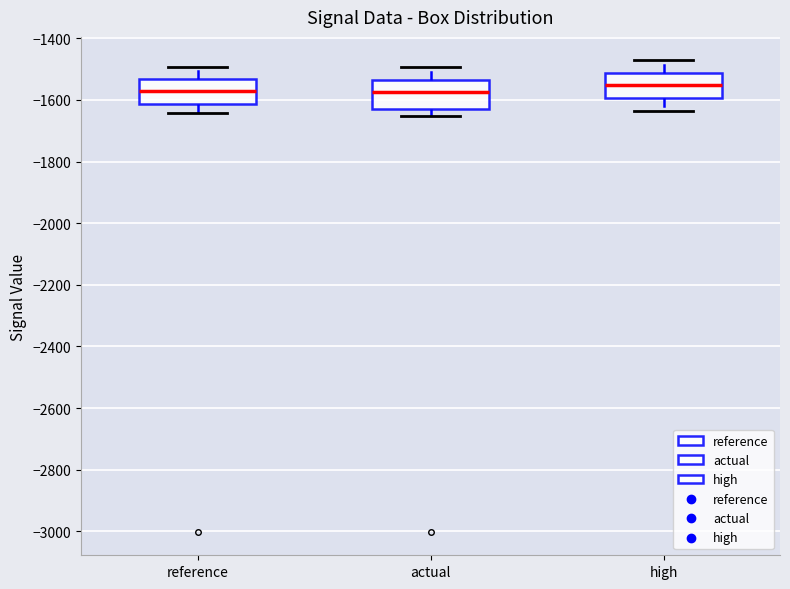

Reading left to right, read every box against the y-axis: the position of its median line, the range the box covers, and the ends of its whiskers. The values are not printed on the chart, so give them approximately, as read against the axis.

reference: median -1580, box -1620 to -1540, whiskers -1640 to -1500
actual: median -1580, box -1620 to -1540, whiskers -1660 to -1500
high: median -1560, box -1600 to -1520, whiskers -1640 to -1480